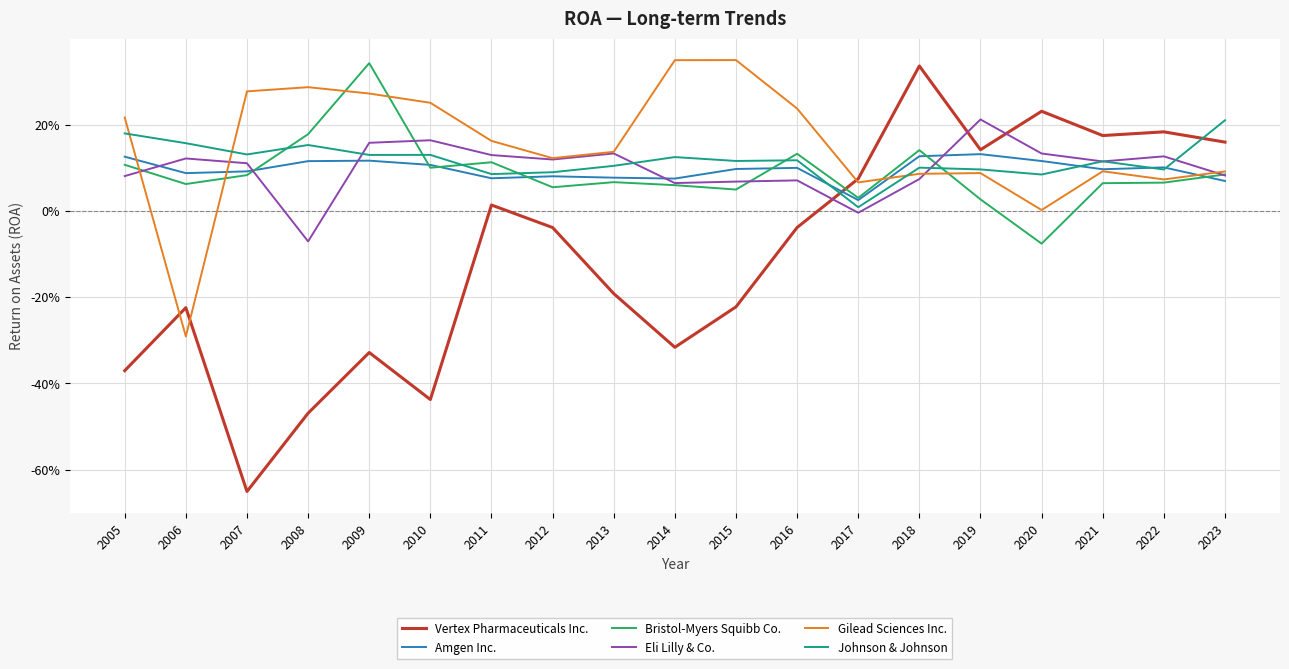

At how many categories does at least one series exceed 0?

19